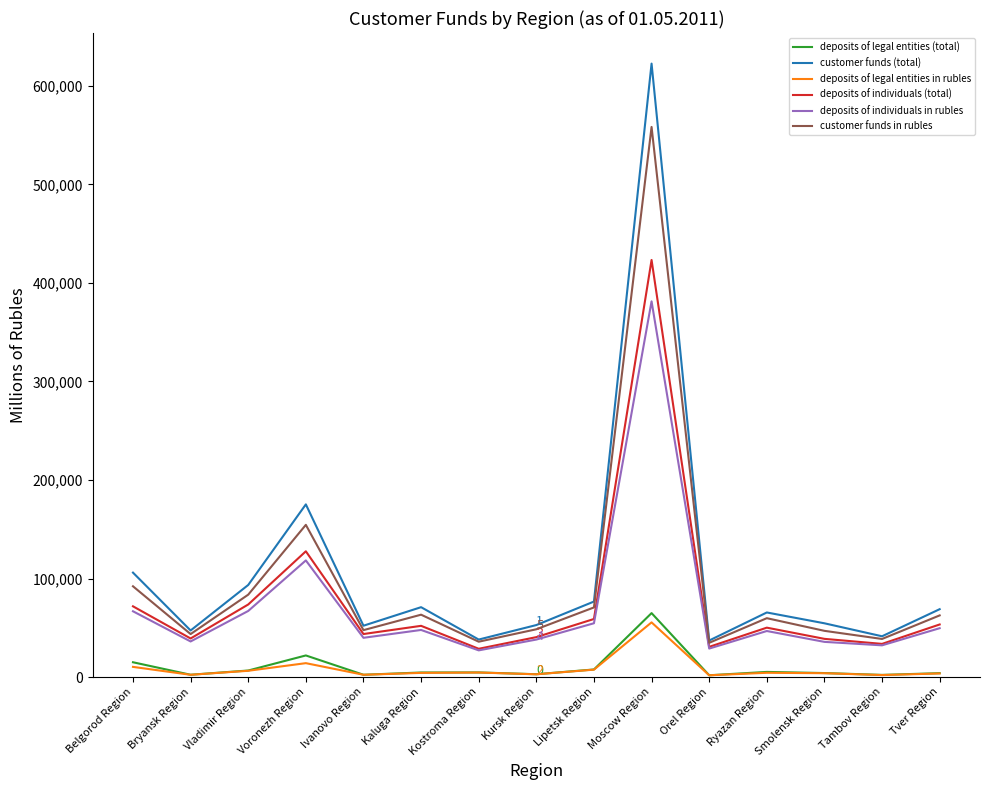

Which label corresponds to the largest value in the chart?

Moscow Region